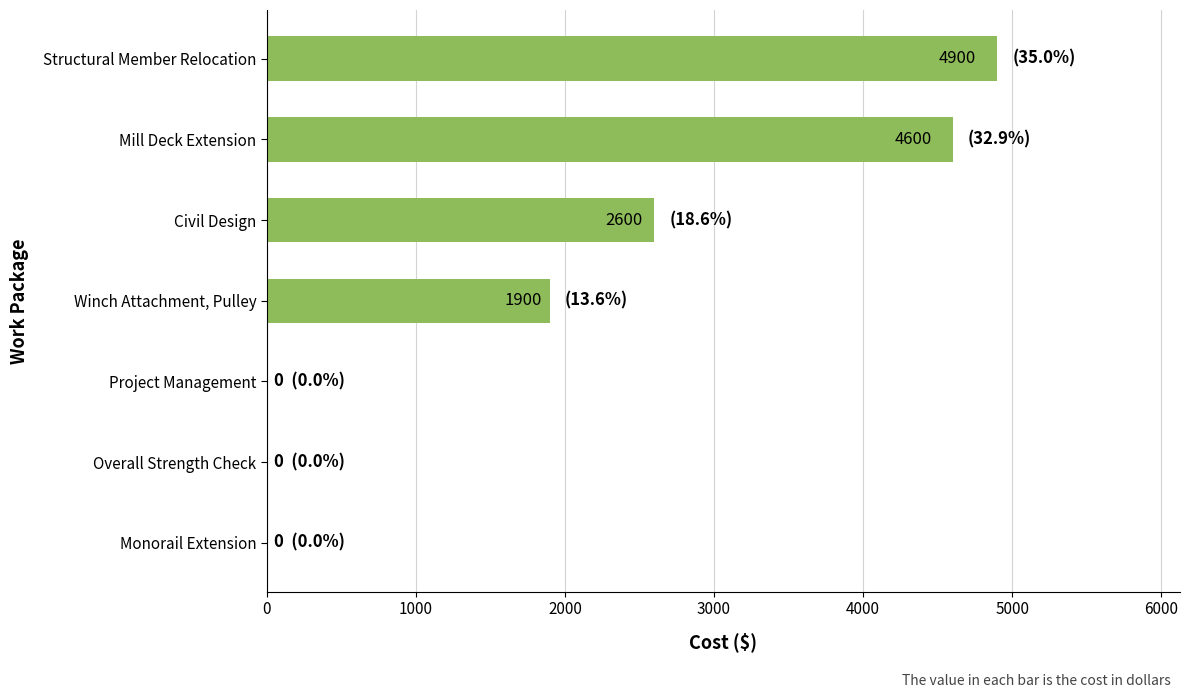

What is the sum of the values at Overall Strength Check and Winch Attachment, Pulley?

1900